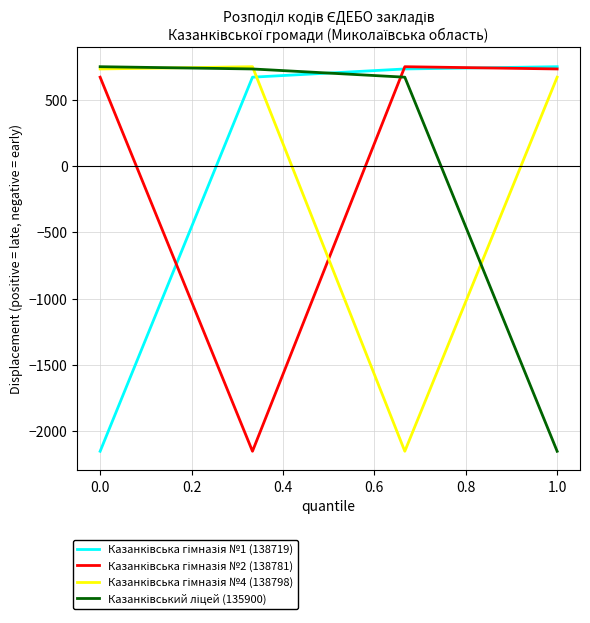

What is the maximum value shown in the chart?

748.5